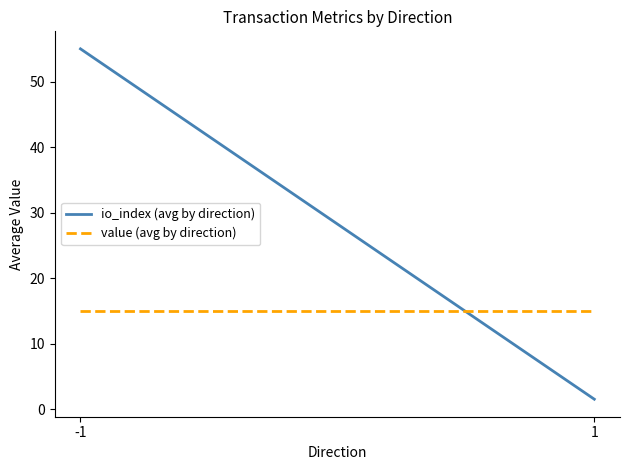

What is the difference between the highest and lowest values at 1?

13.4